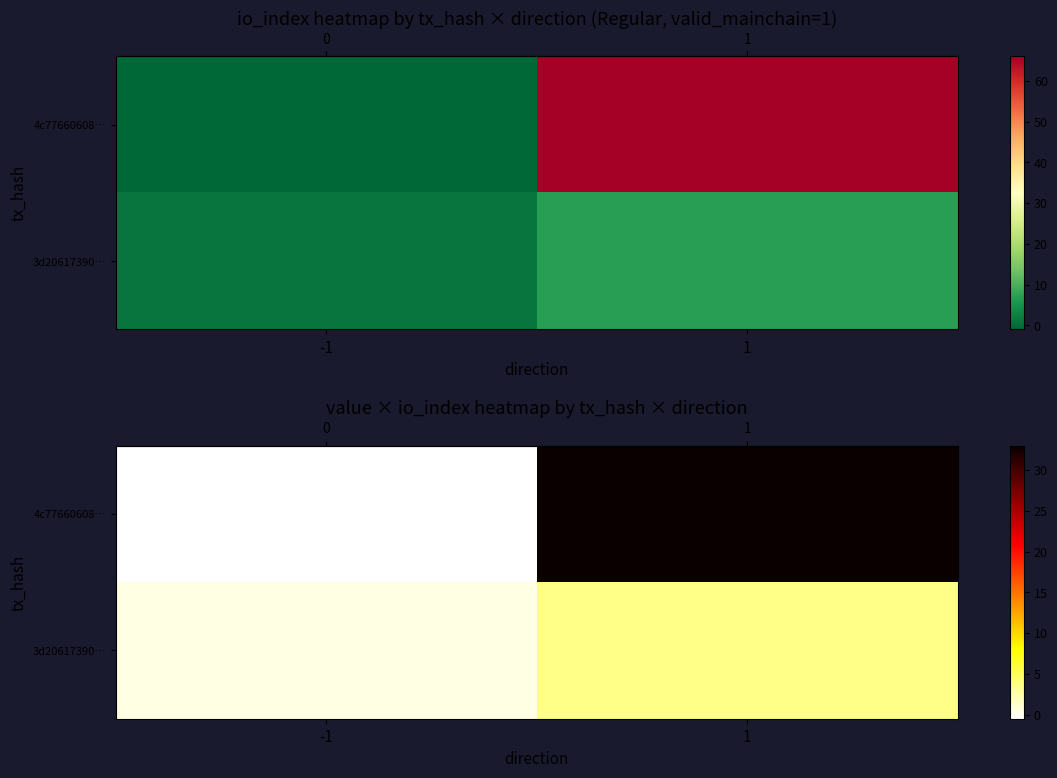

Which series has the largest range (max minus min)?

row_0